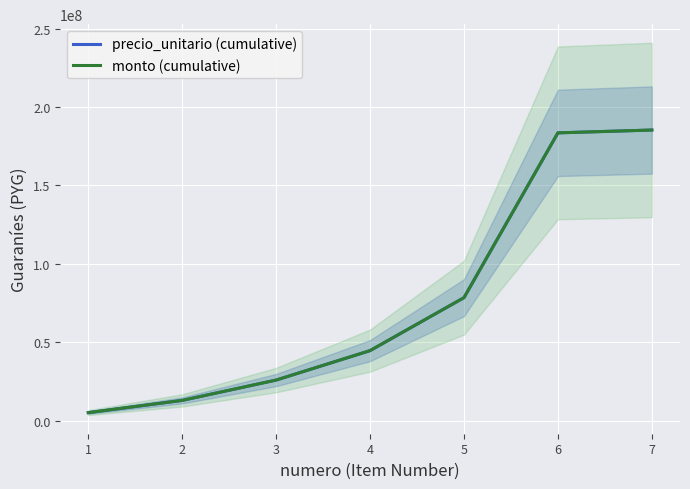

True or false: precio_unitario (cumulative) and monto (cumulative) cross at least once.

False